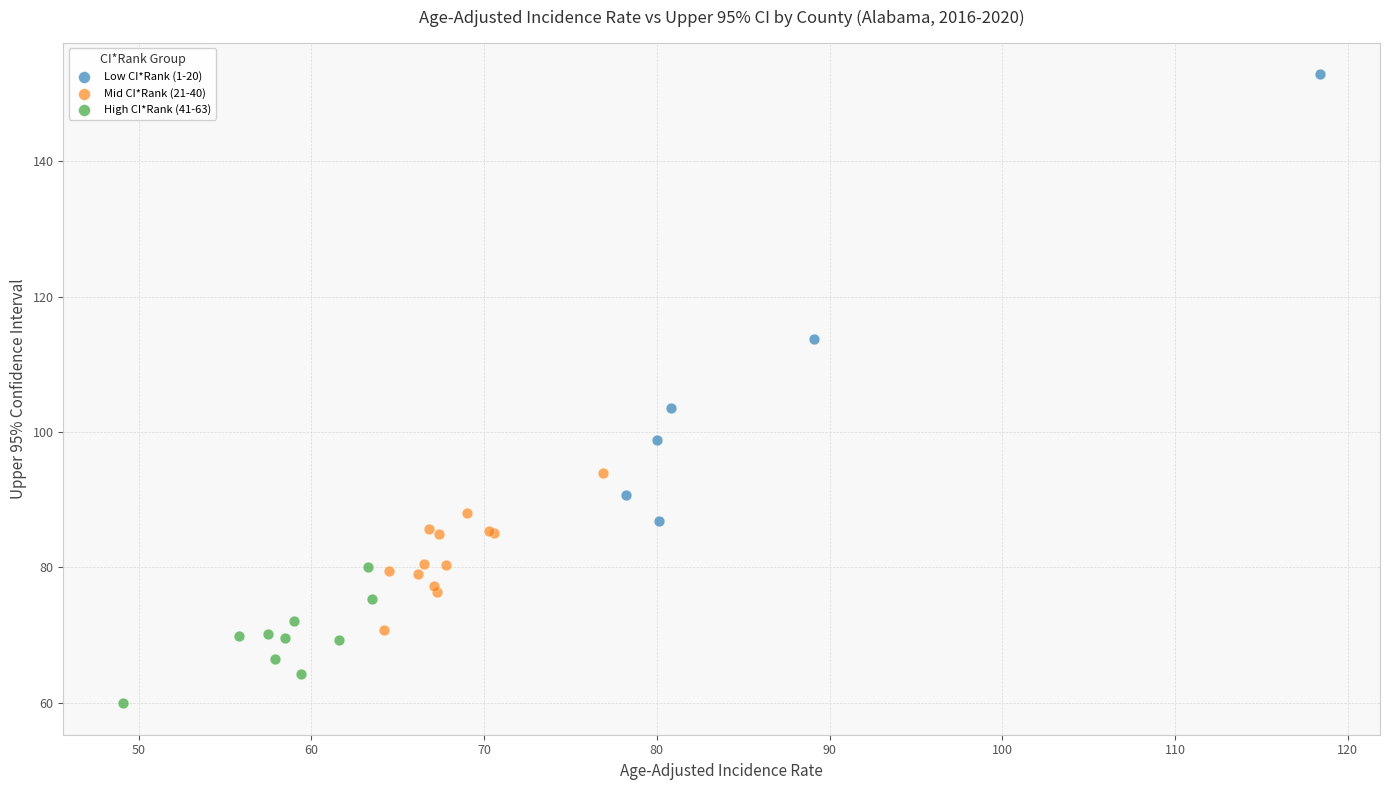

Which series has the largest Y range (max minus min)?

Low CI*Rank (1-20)